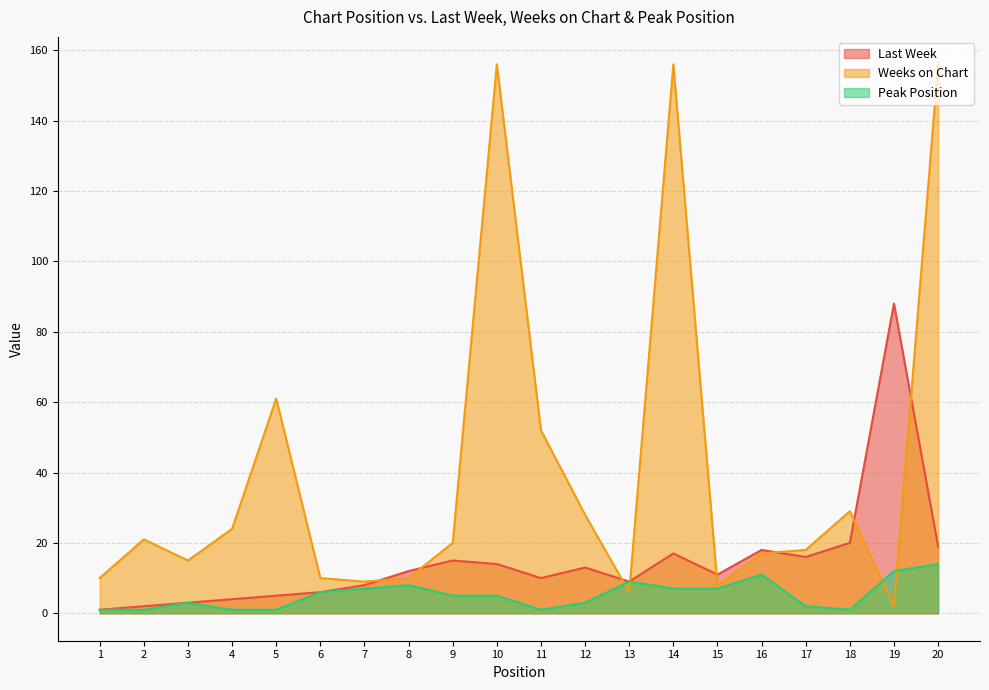

How many lines are shown in the chart?

3